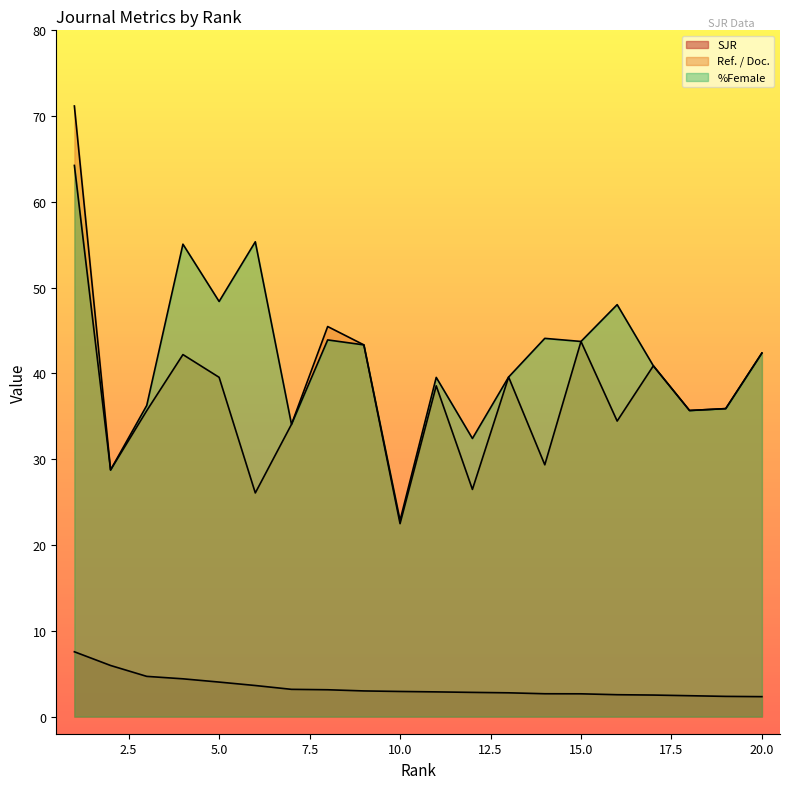

True or false: Ref. / Doc. has a value of 45.0 at 2.

False